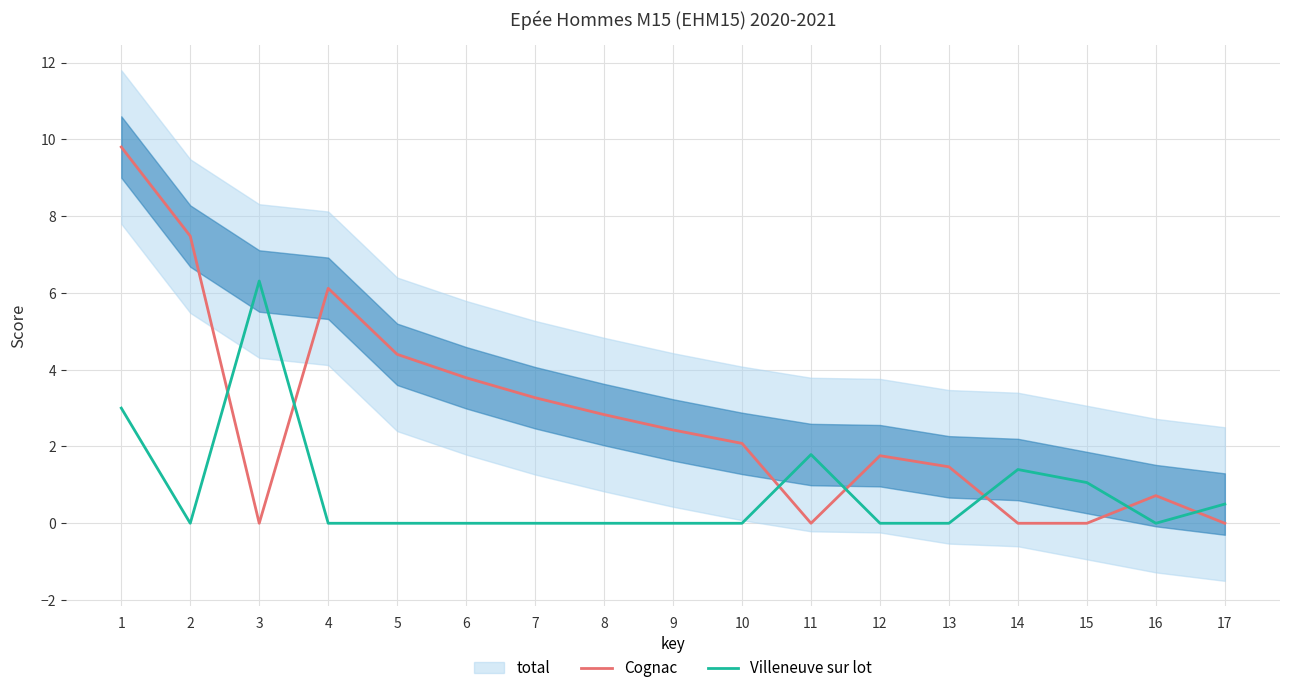

How many data points does each series have?

17